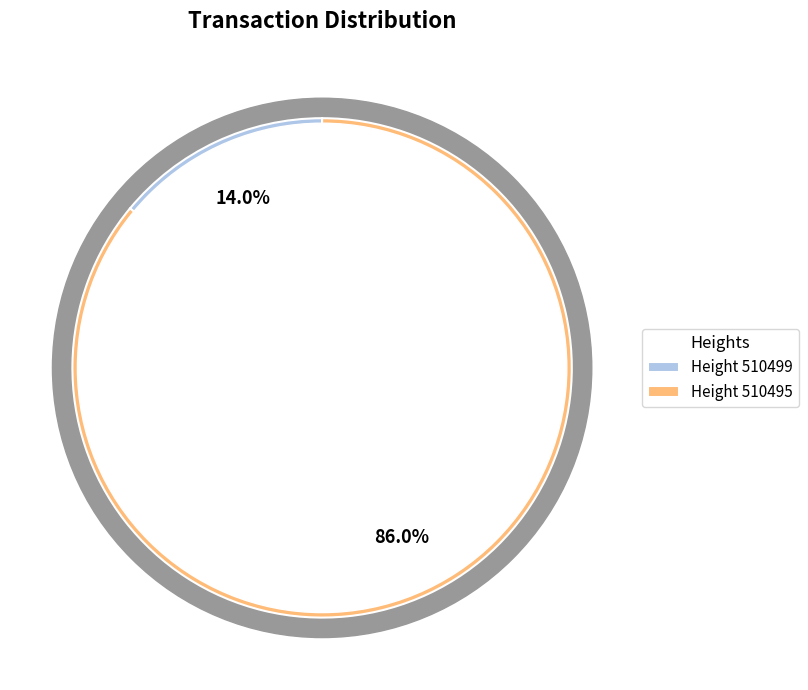

To the nearest percent, what is the average slice percentage?

50%